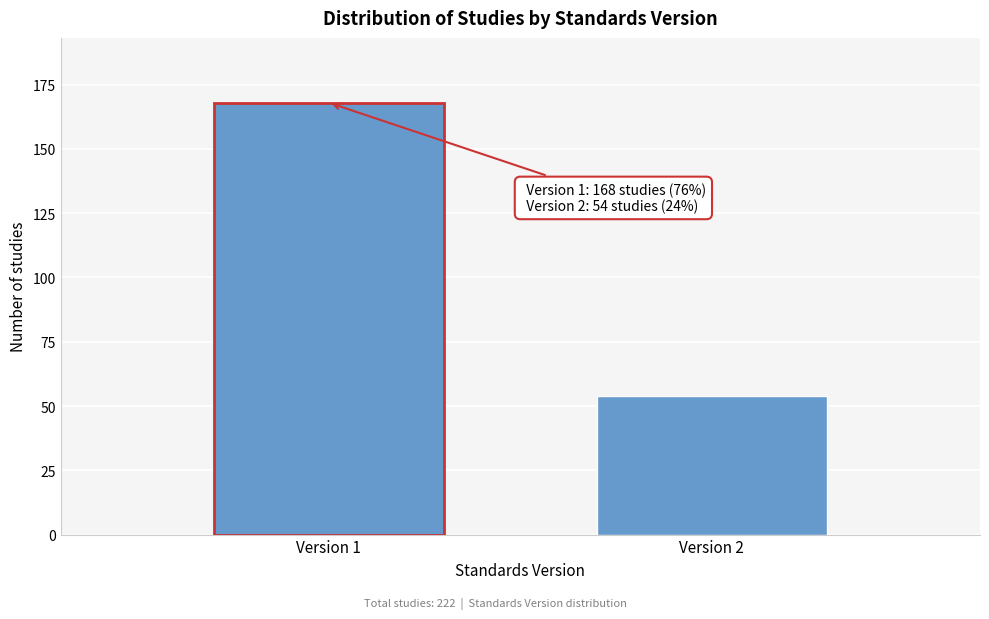

Reading left to right, list all the values displayed in this chart.

168	54